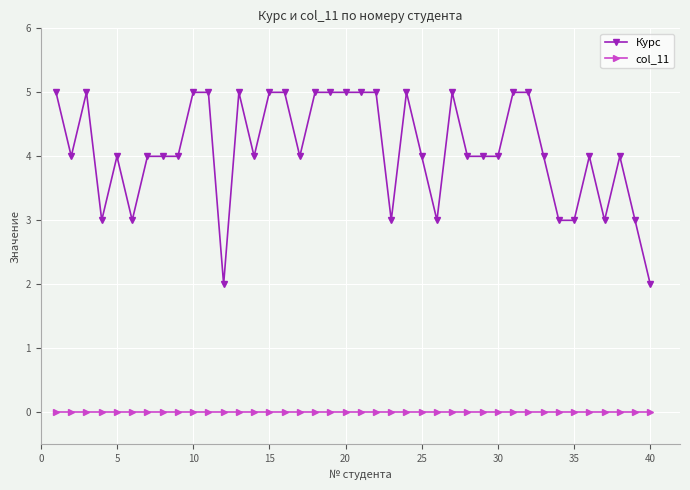

Reading left to right, list all the values displayed in this chart.

Курс: 5	4	5	3	4	3	4	4	4	5	5	2	5	4	5	5	4	5	5	5	5	5	3	5	4	3	5	4	4	4	5	5	4	3	3	4	3	4	3	2
col_11: 0	0	0	0	0	0	0	0	0	0	0	0	0	0	0	0	0	0	0	0	0	0	0	0	0	0	0	0	0	0	0	0	0	0	0	0	0	0	0	0